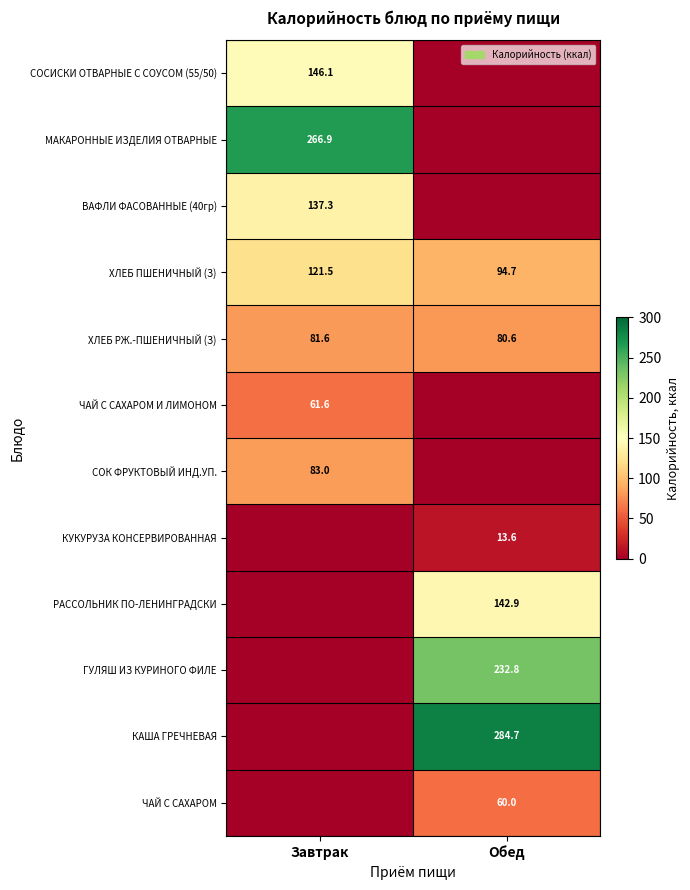

What is the difference between the ХЛЕБ ПШЕНИЧНЫЙ (З) values at Обед and Завтрак?

26.8